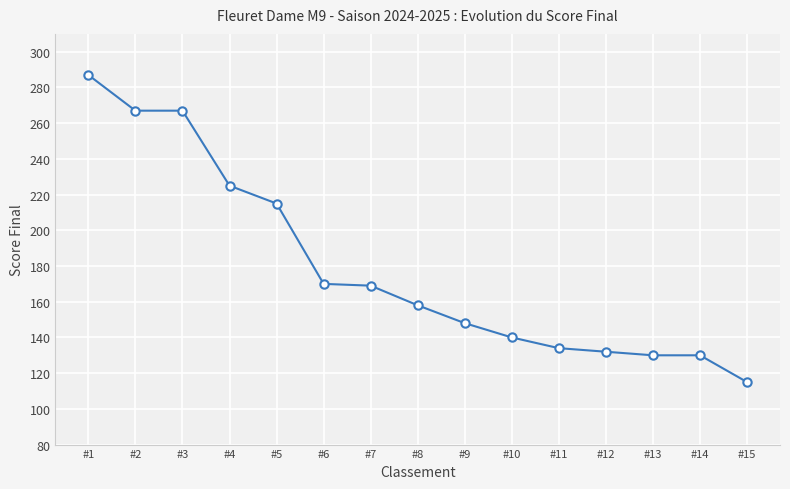

What is the minimum value shown in the chart?

115